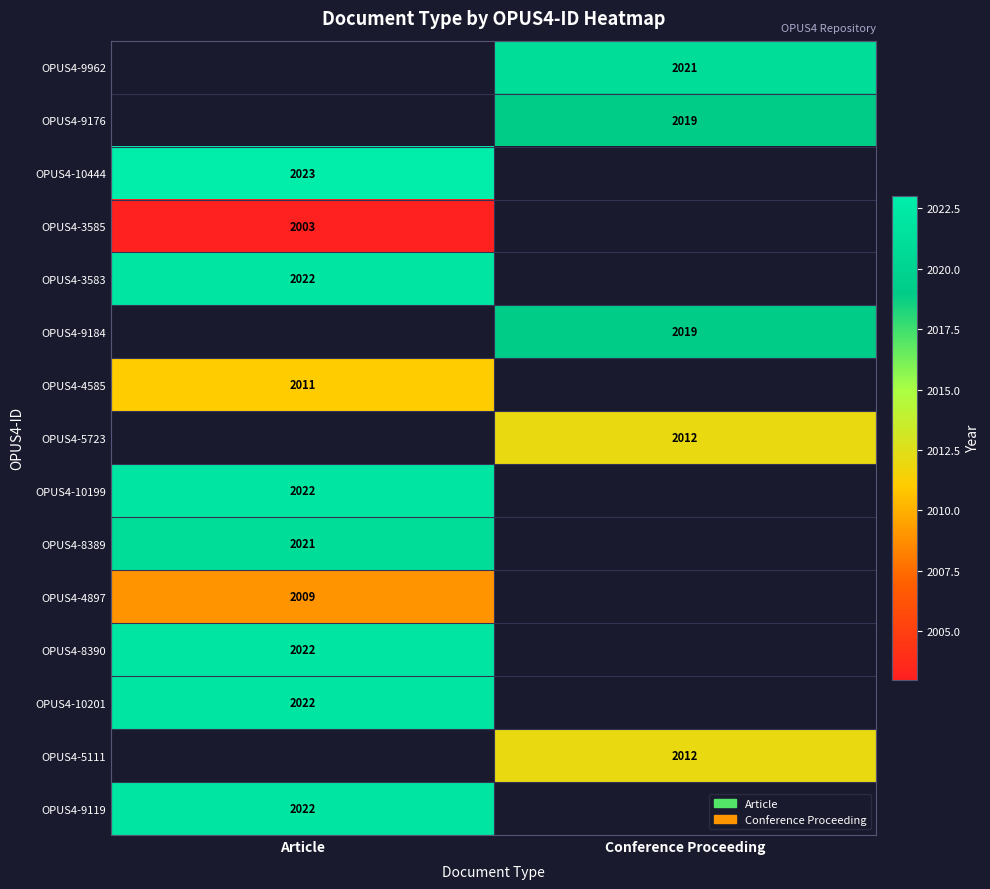

The OPUS4-4585 series shows 1319 at Article. True or false?

False